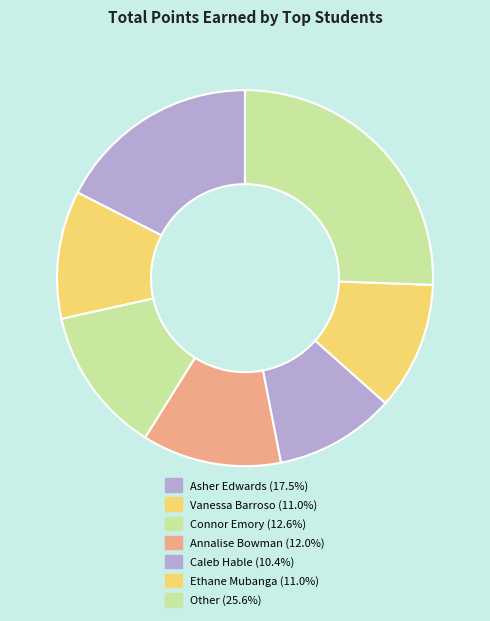

How many slices are in this pie chart?

7